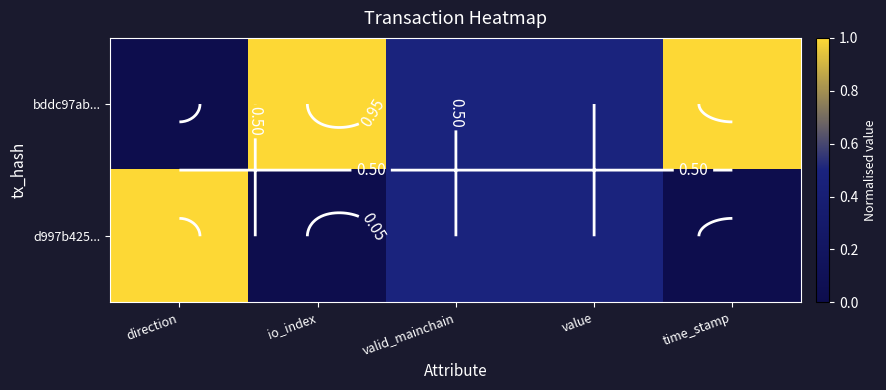

How many data points in d997b425... are above 0?

3